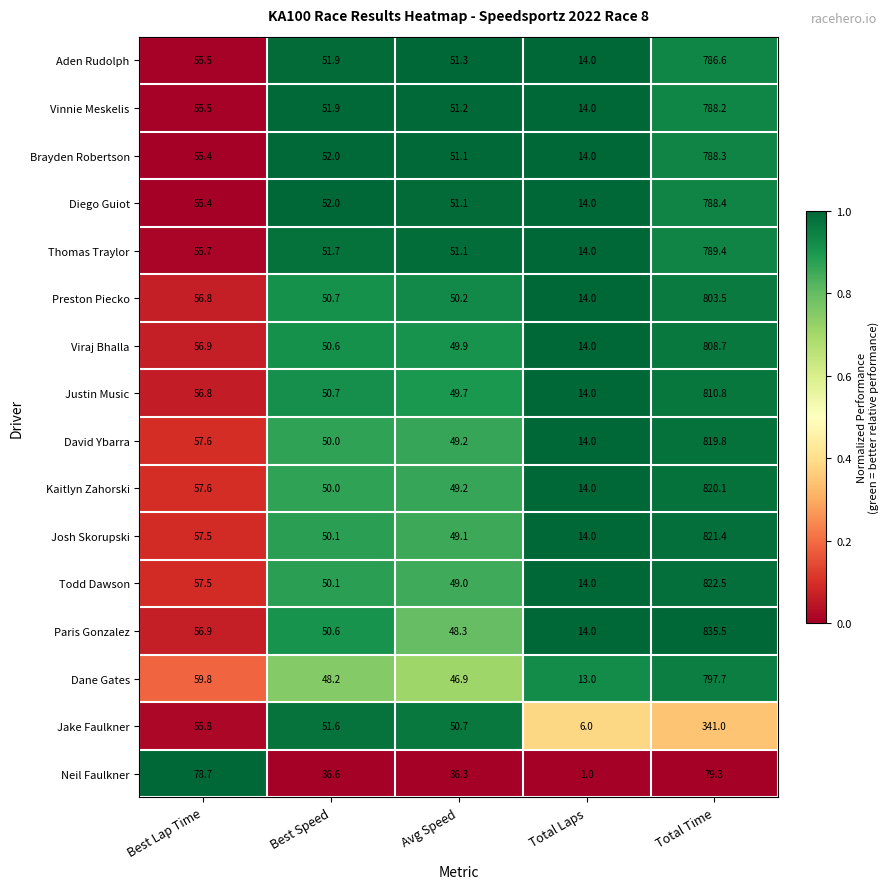

What is the spread (max minus min) of values at Total Laps?

13.0